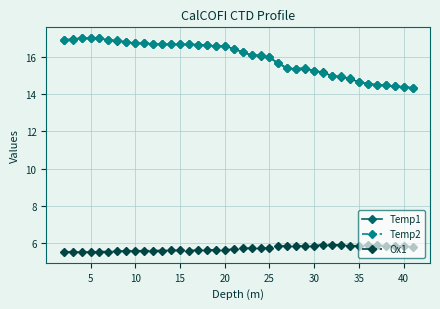

Does the chart have visible grid lines?

Yes